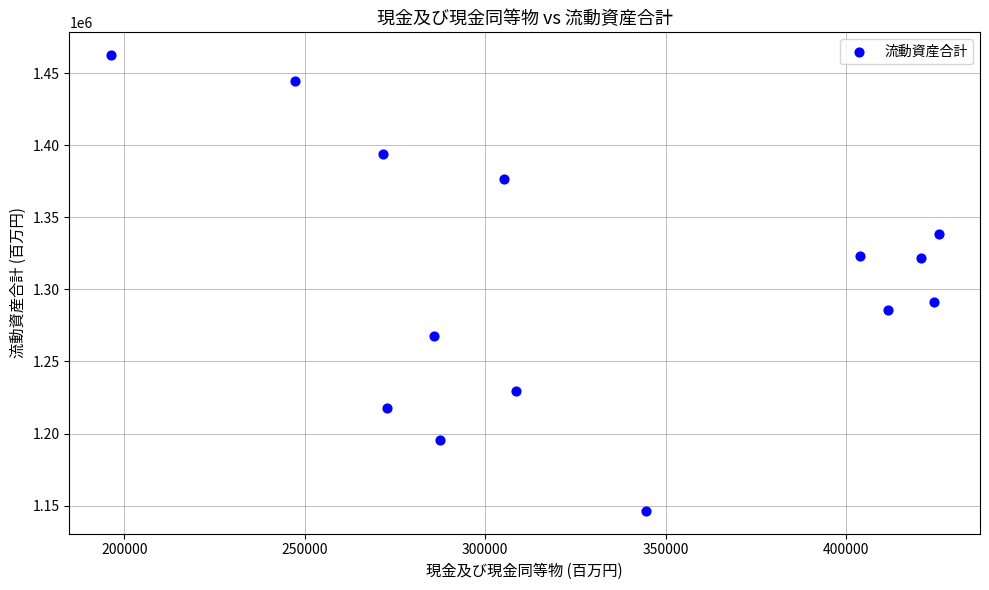

What Y value in the scatter plot is closest to 1304432?

1291178